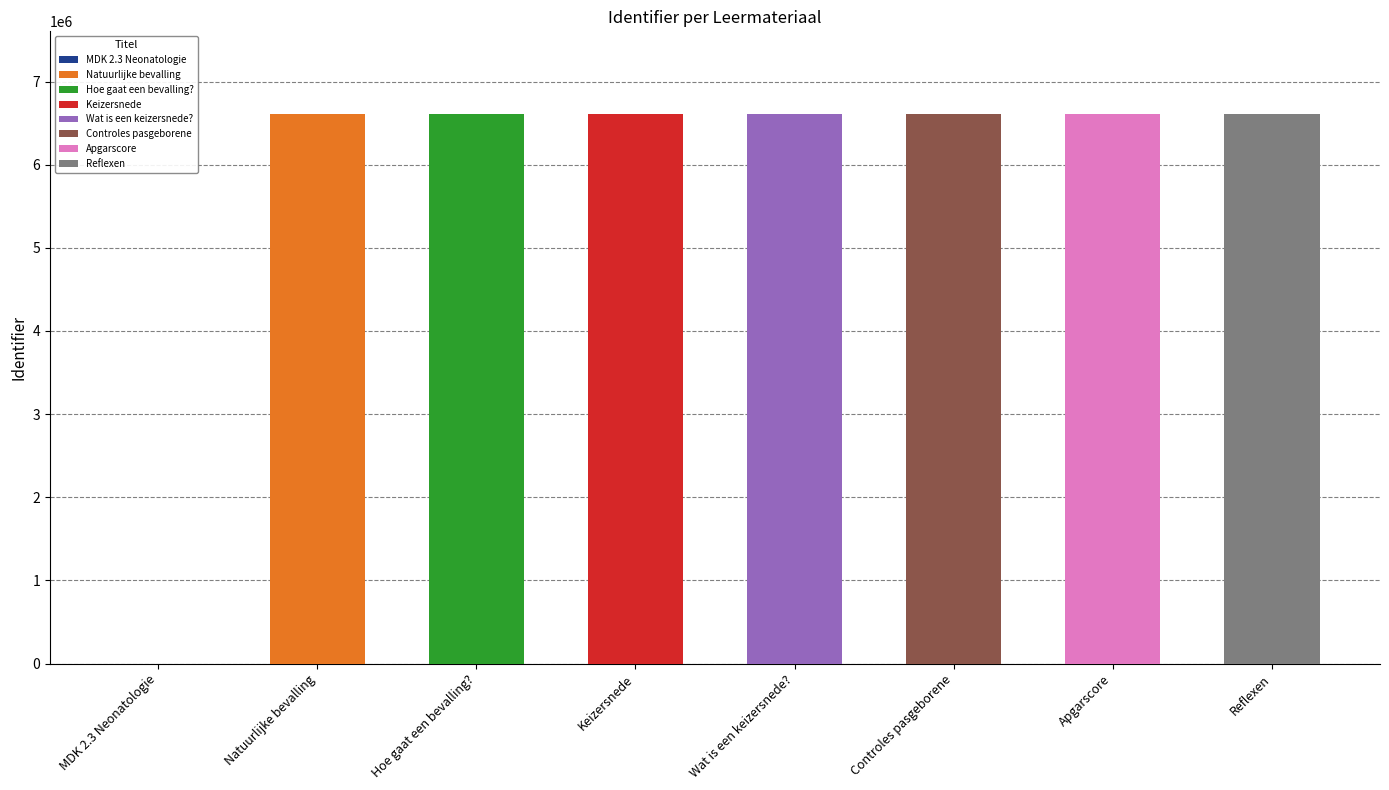

List the labels in order of value, largest first.

Wat is een keizersnede?, Hoe gaat een bevalling?, Natuurlijke bevalling, Reflexen, Apgarscore, Controles pasgeborene, Keizersnede, MDK 2.3 Neonatologie